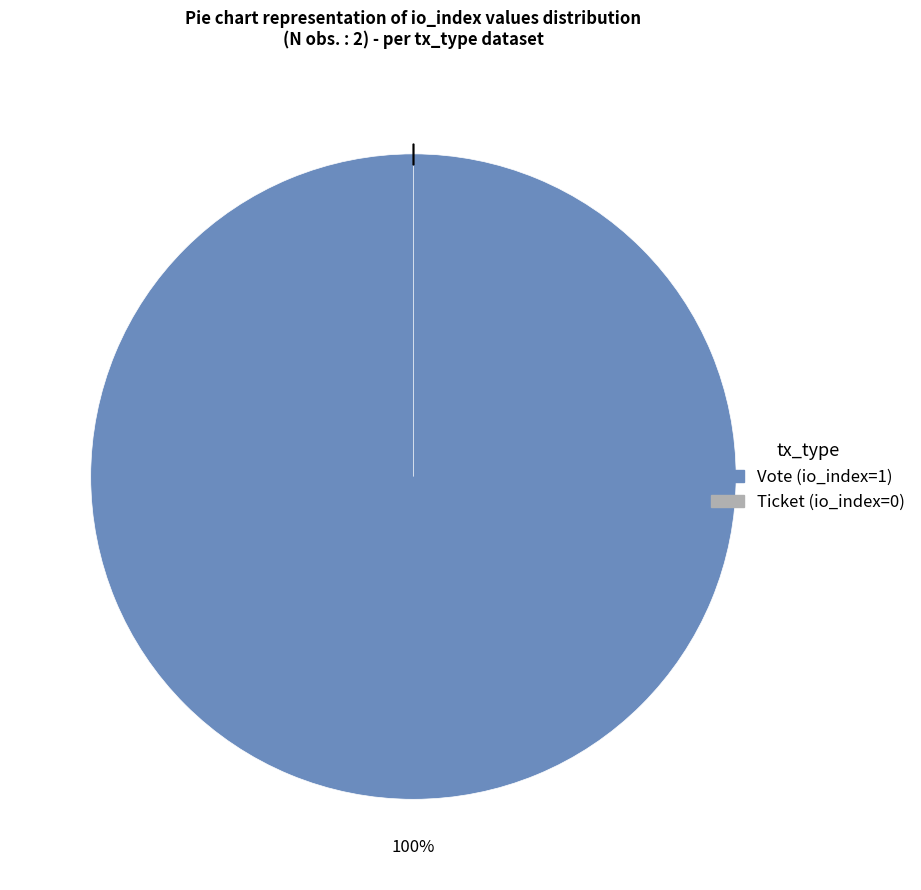

To the nearest percent, what portion does Vote represent?

100%